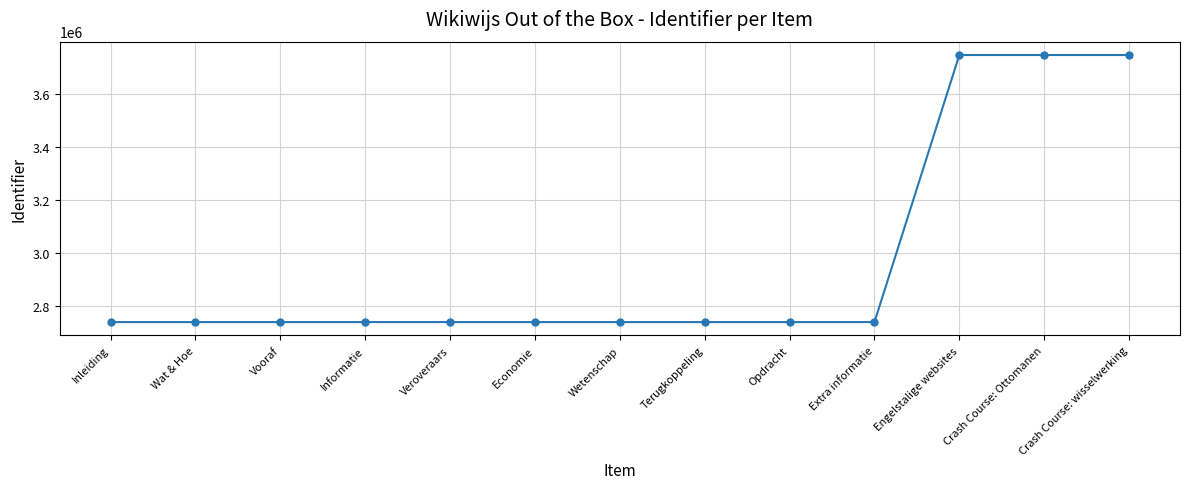

How many distinct data groups are displayed?

1